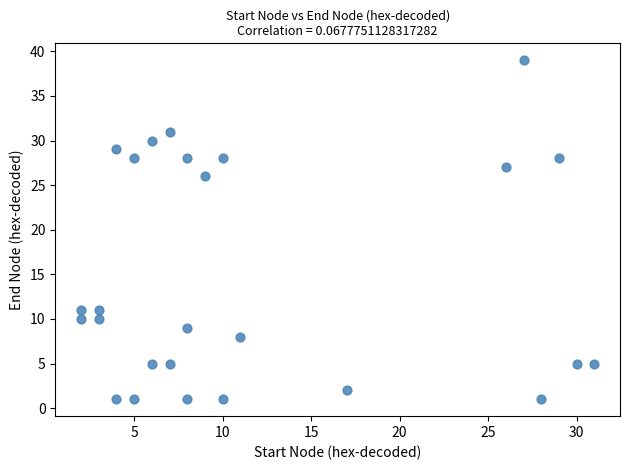

What Y value in the scatter plot is closest to 20?

26